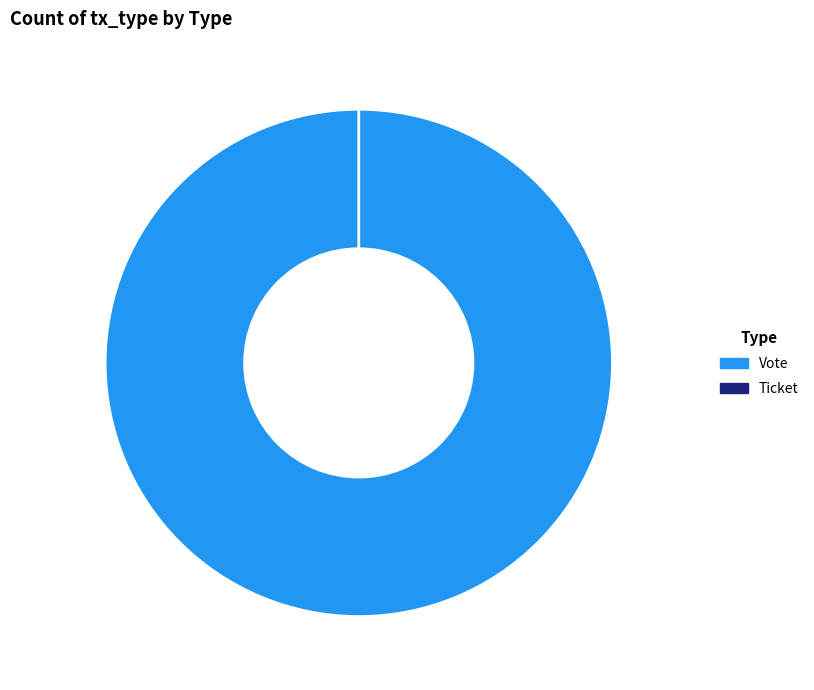

Count the number of slices in the pie.

2